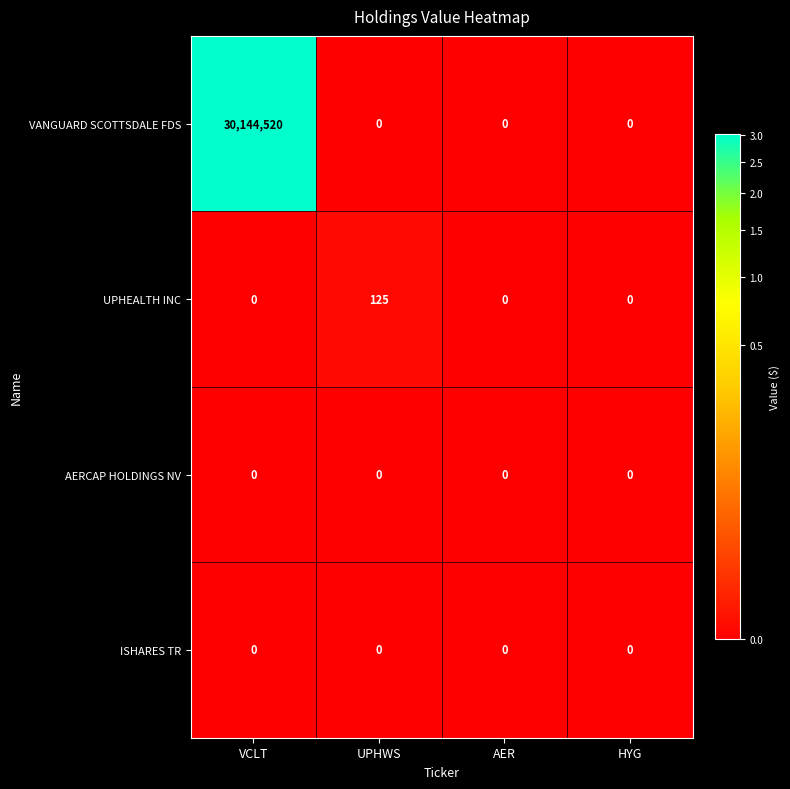

Reading left to right, extract all data points from this chart.

VANGUARD SCOTTSDALE FDS: VCLT=30144520	UPHWS=0	AER=0	HYG=0
UPHEALTH INC: VCLT=0	UPHWS=125	AER=0	HYG=0
AERCAP HOLDINGS NV: VCLT=0	UPHWS=0	AER=0	HYG=0
ISHARES TR: VCLT=0	UPHWS=0	AER=0	HYG=0